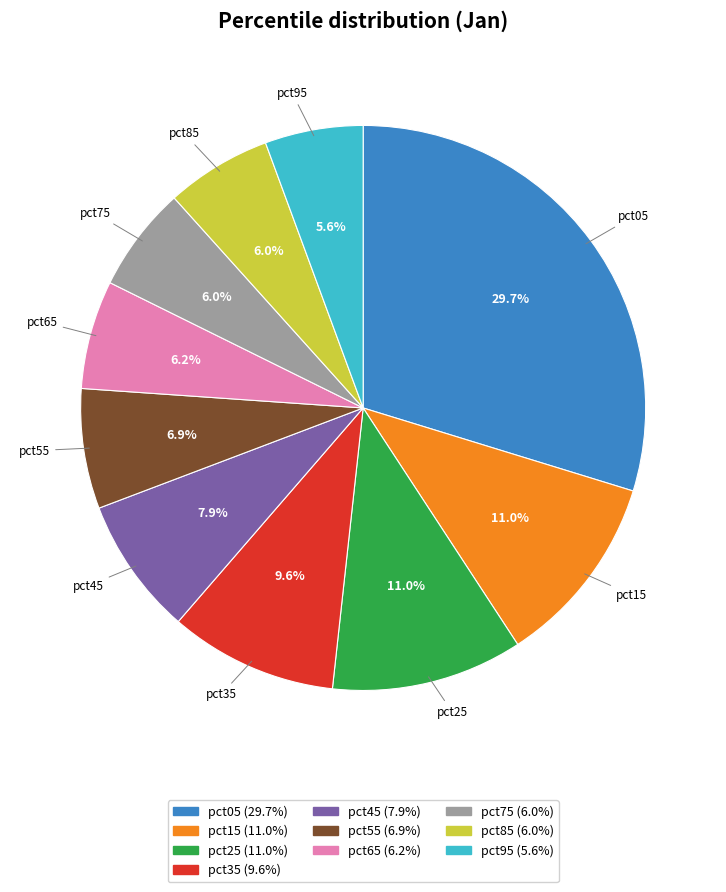

To the nearest percent, what is the average slice percentage?

10%